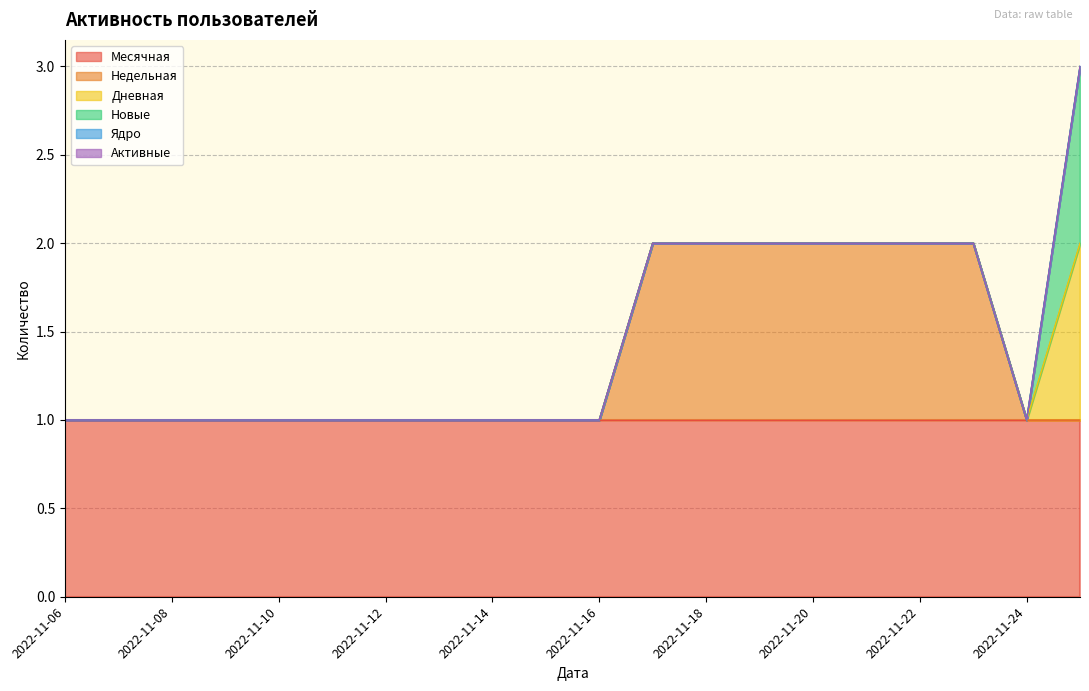

Rank the series at 2022-11-10 from highest to lowest value.

Месячная, Недельная, Дневная, Новые, Ядро, Активные